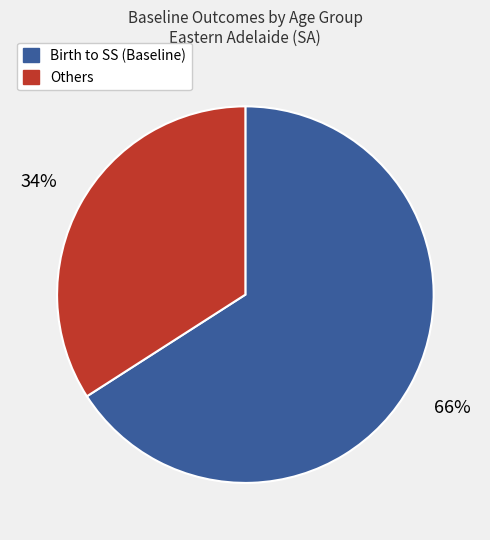

To the nearest percent, what is the average slice percentage?

50%